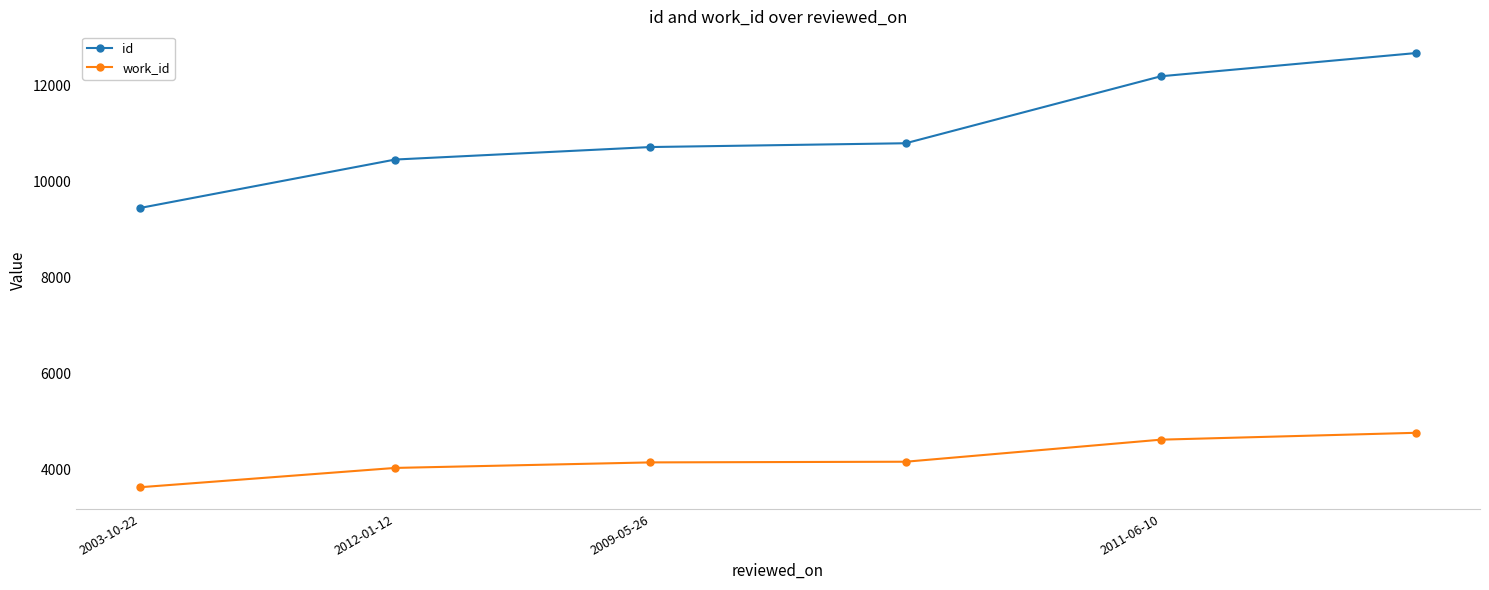

What is the average value of the work_id series?

4232